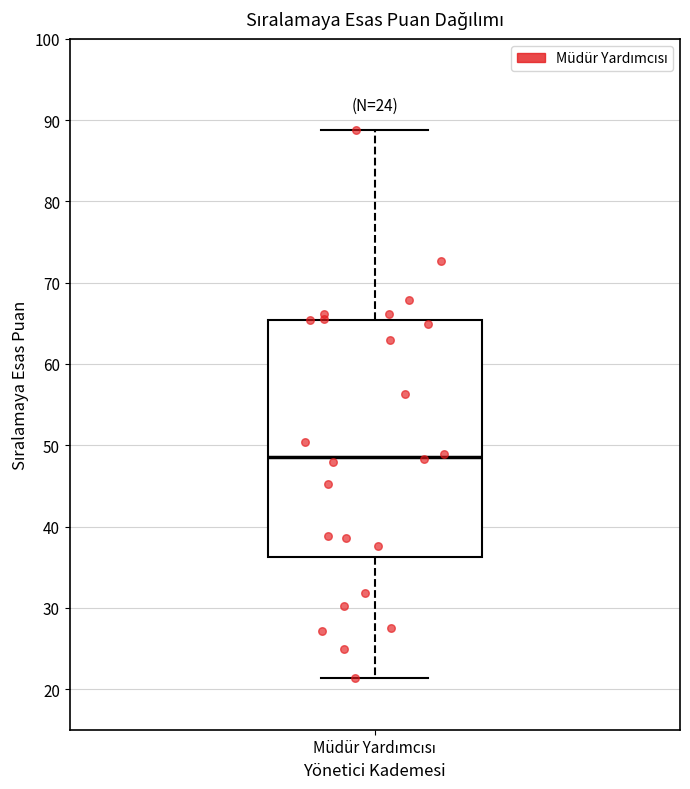

Where is the upper edge of the box for Müdür Yardımcısı on the y-axis? The values are not printed on the chart, so give them approximately, as read against the axis.

65